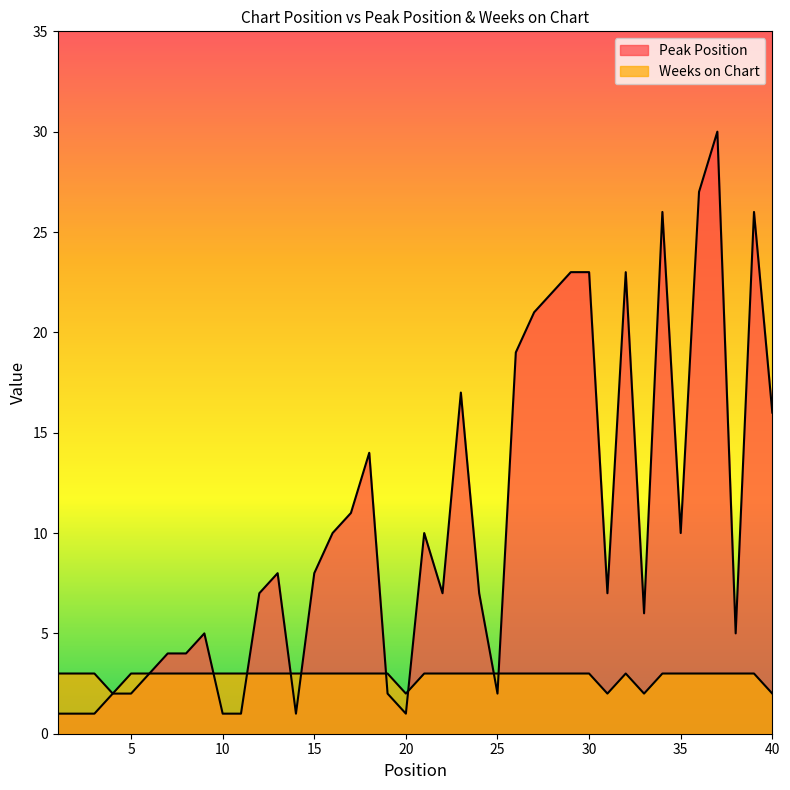

Rank the series by their average value, from highest to lowest.

Peak Position, Weeks on Chart